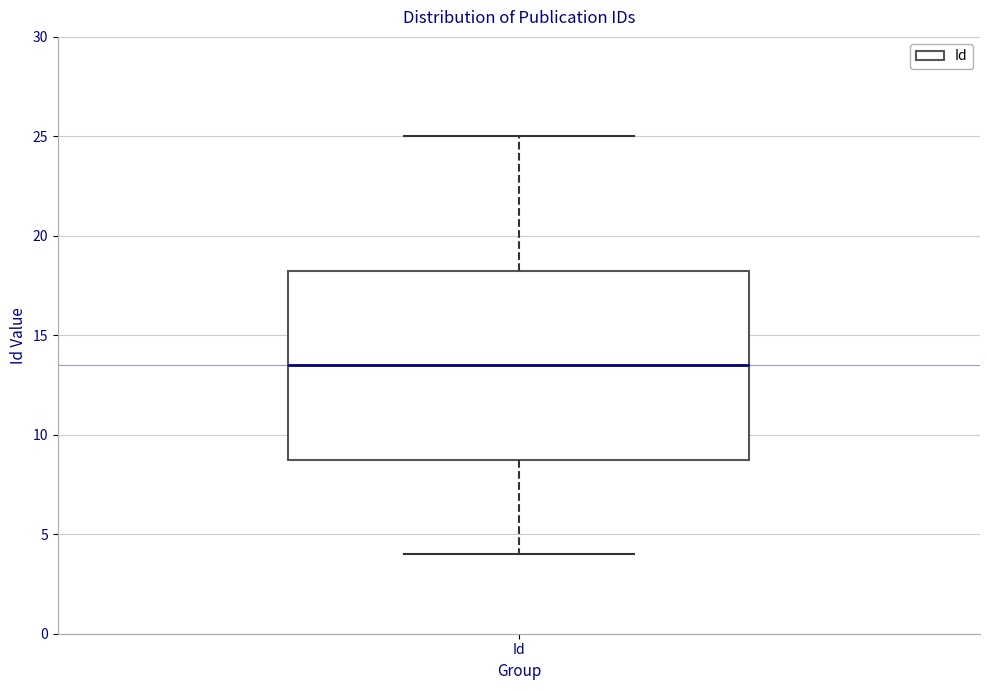

Transcribe this box plot: give where the median line is, the range the box spans, and where the two whiskers end, as read against the y-axis. The values are not printed on the chart, so give them approximately, as read against the axis.

median 13.5, box 9.0 to 18.5, whiskers 4.0 to 25.0